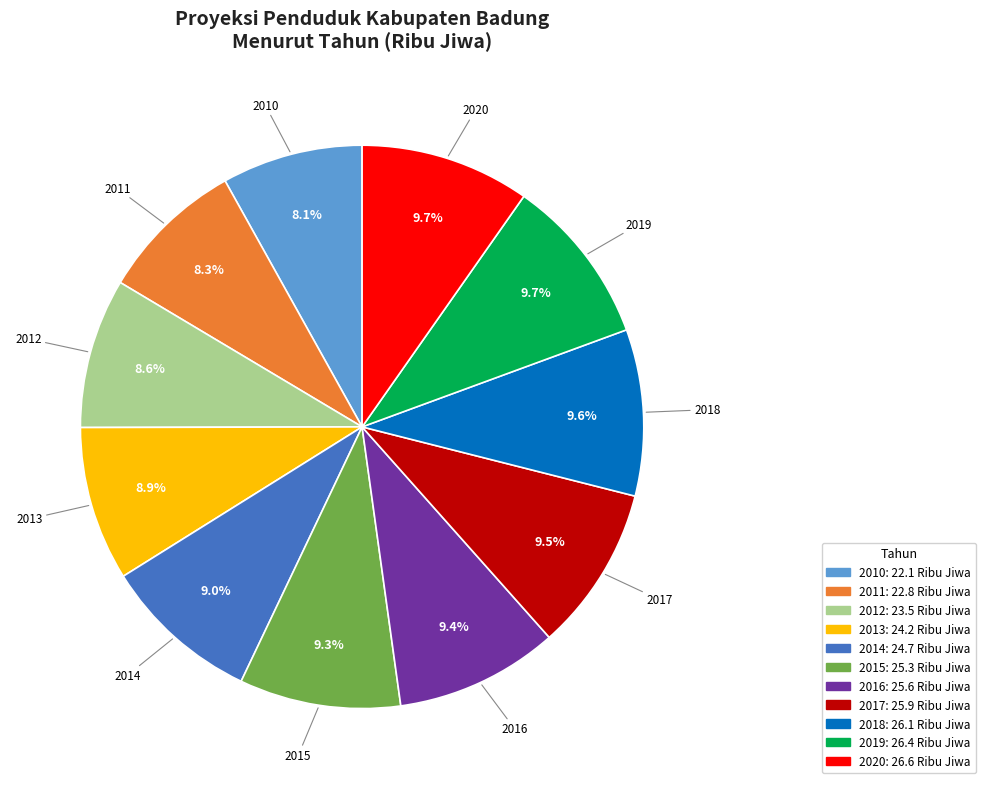

Does 2019 represent more than half of the total?

No